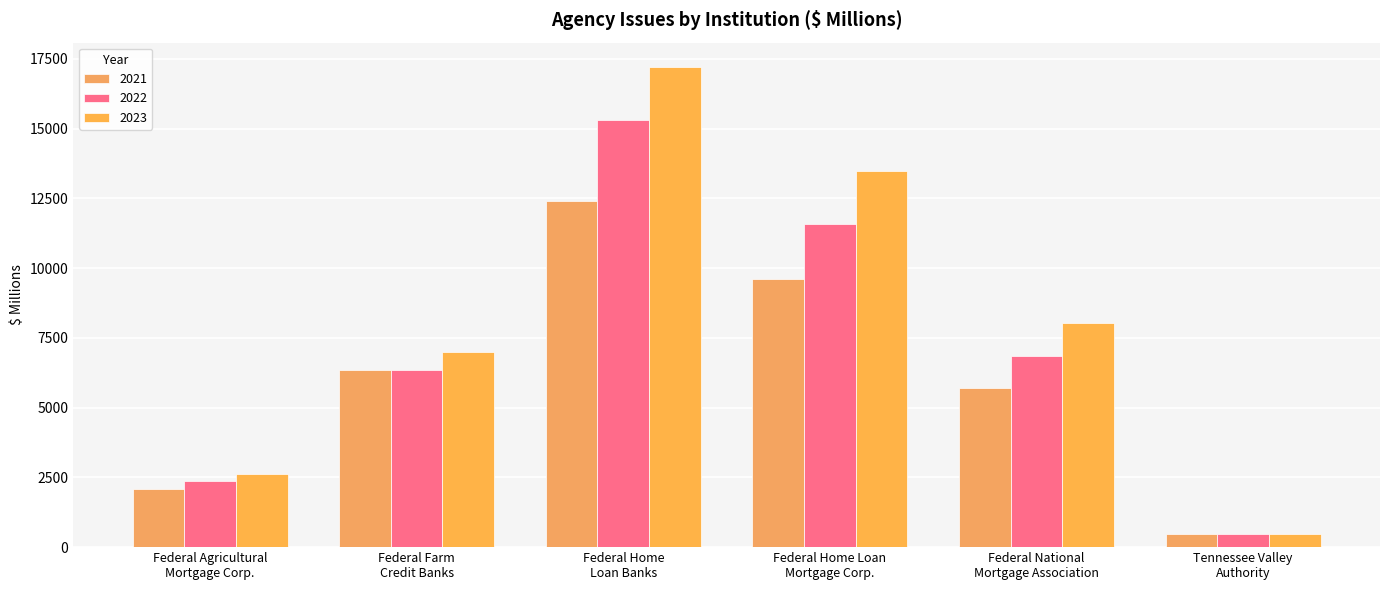

At which label does 2023 first exceed 8036?

Federal Home
Loan Banks